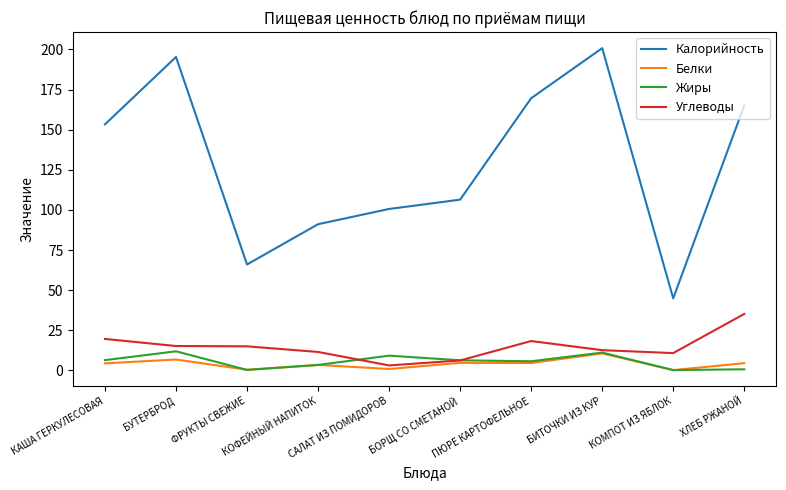

Read the Углеводы value at КОМПОТ ИЗ ЯБЛОК.

10.8